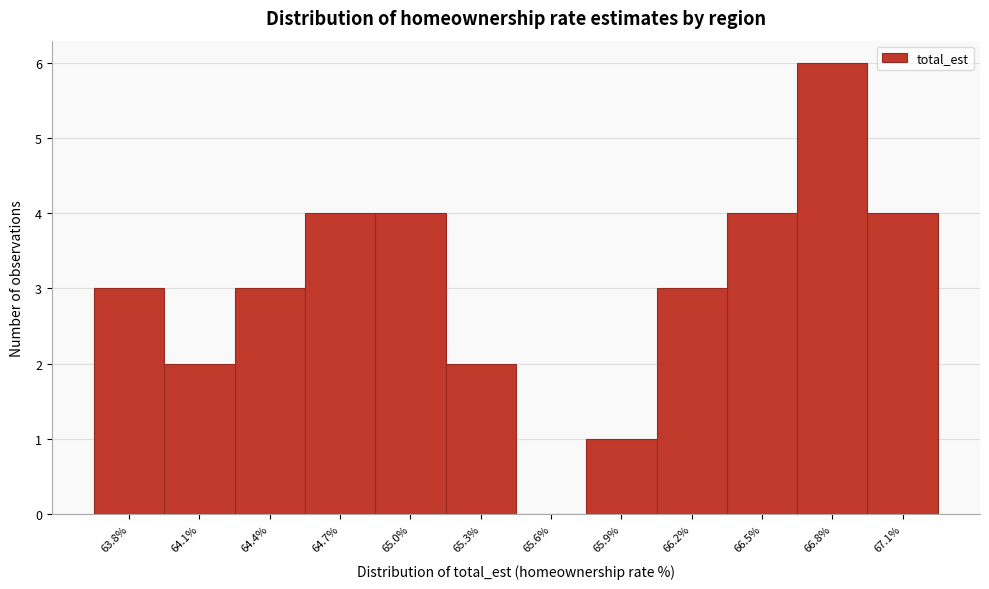

Reading right to left, transcribe all the data shown in this chart.

67.1%=4	66.8%=6	66.5%=4	66.2%=3	65.9%=1	65.6%=0	65.3%=2	65.0%=4	64.7%=4	64.4%=3	64.1%=2	63.8%=3